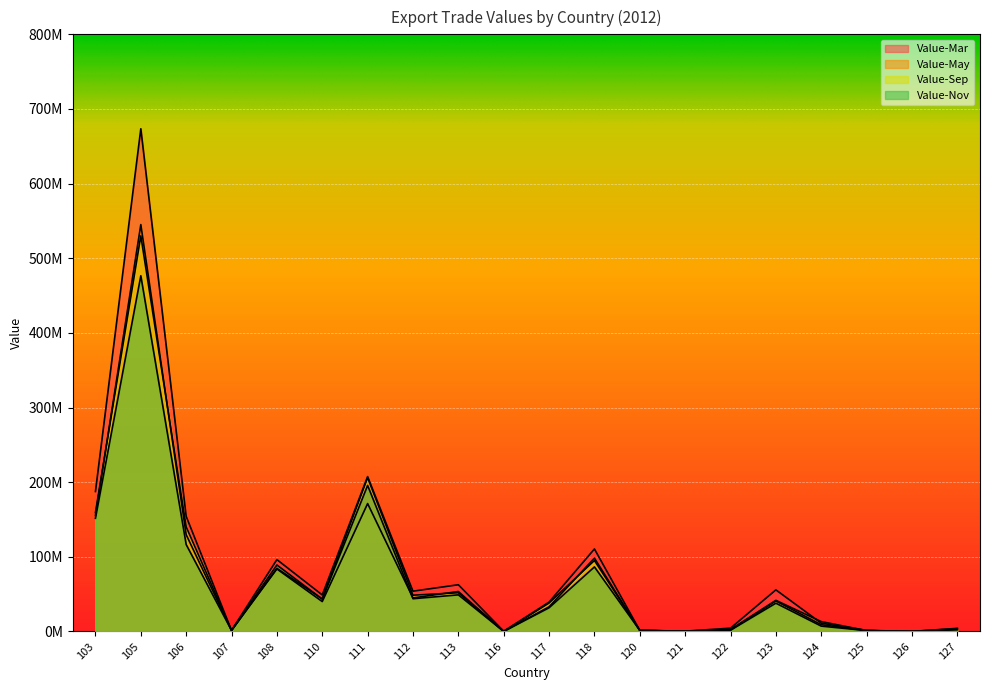

True or false: Value-Nov and Value-Sep intersect in this chart.

True